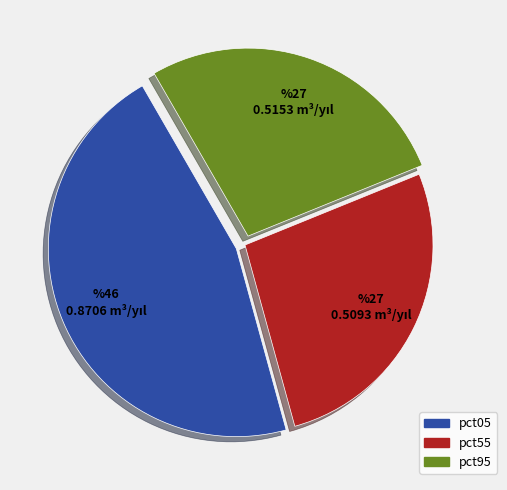

Does any single category account for the majority?

No